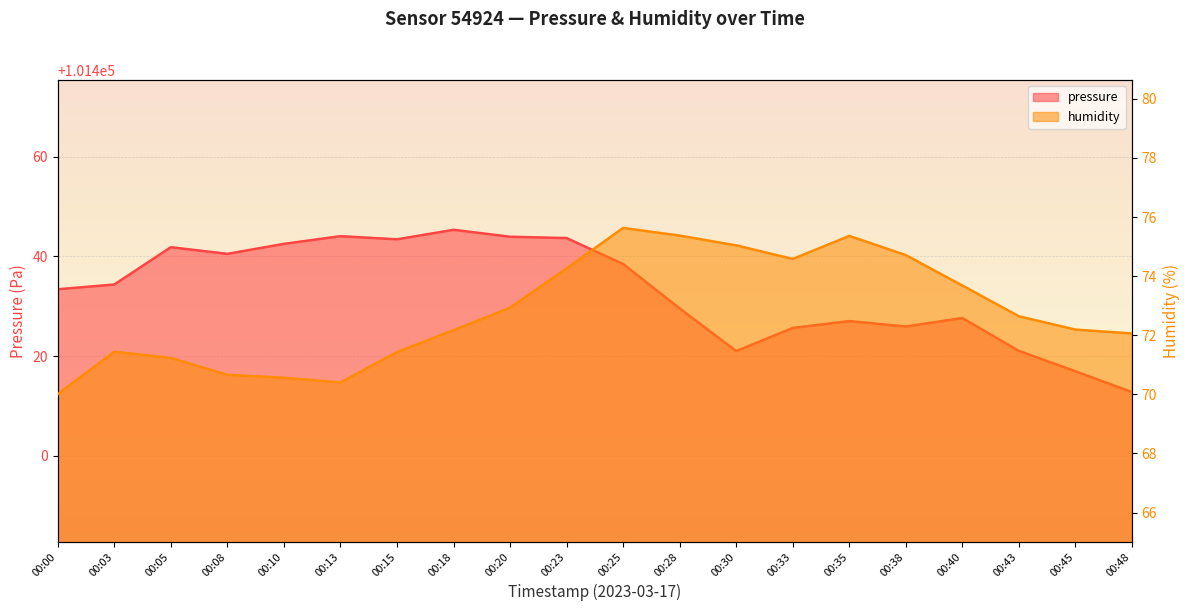

Reading left to right, what are all the values shown in this chart?

pressure: 101433.4	101434.4	101441.9	101440.5	101442.5	101444.1	101443.4	101445.3	101443.9	101443.7	101438.5	101429.6	101421.0	101425.7	101427.0	101425.9	101427.6	101421.1	101417.0	101412.8
humidity: 70.0	71.4	71.2	70.7	70.6	70.4	71.4	72.2	72.9	74.3	75.6	75.4	75.0	74.6	75.4	74.7	73.7	72.6	72.2	72.1